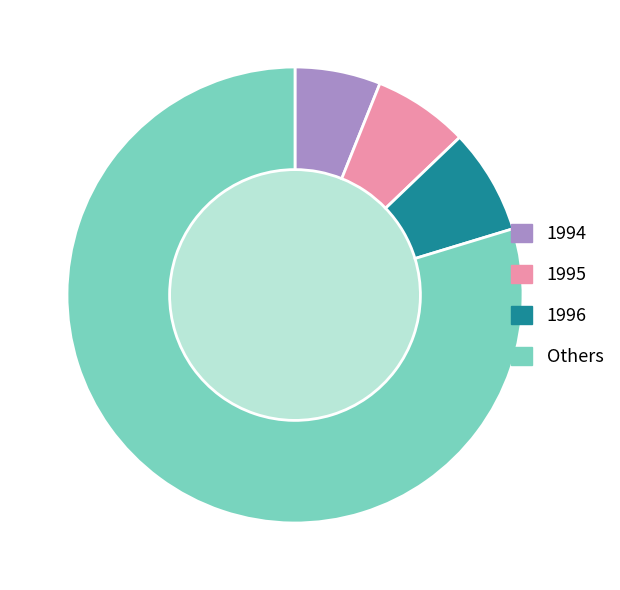

Does 1995 represent more than half of the total?

No